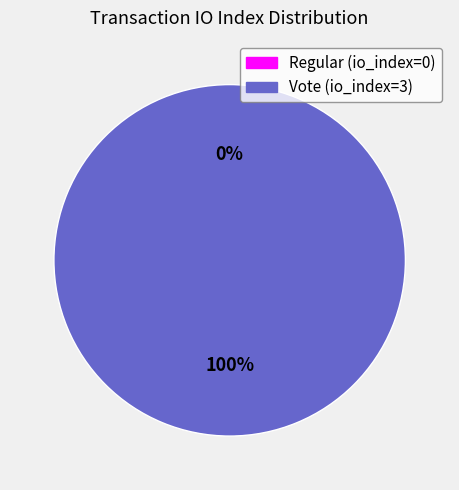

To the nearest percent, what is the difference between the Regular (io_index=0) and Vote (io_index=3) slice percentages?

100%